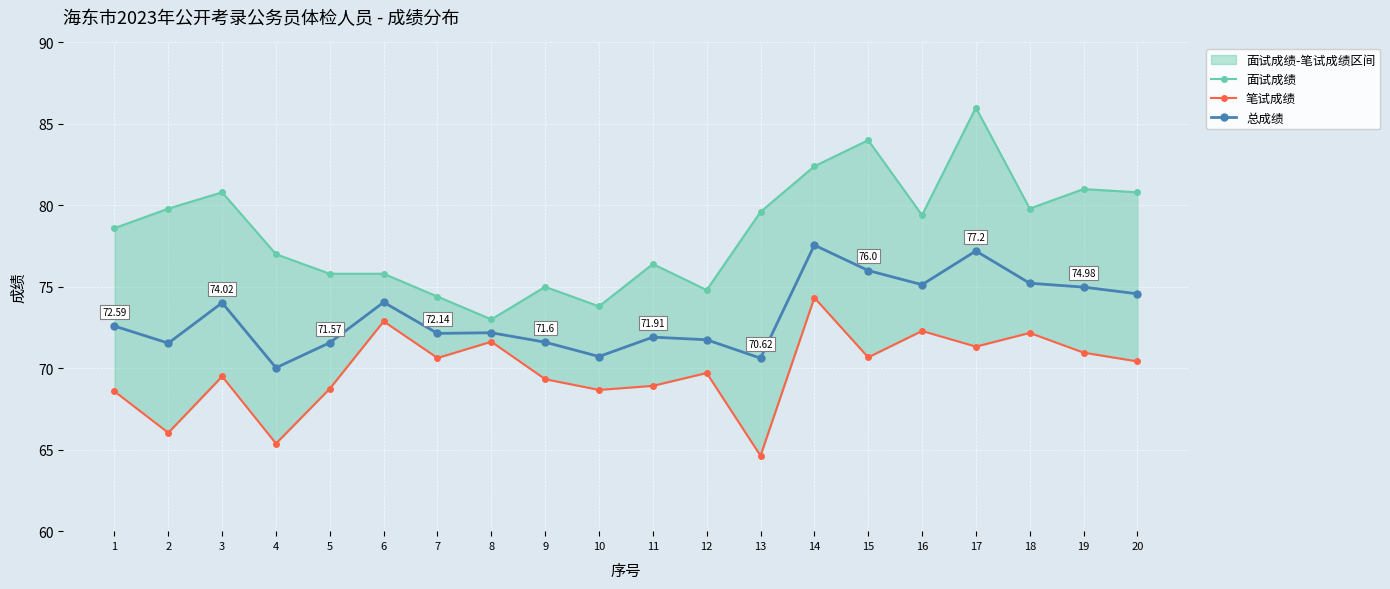

What is the approximate value of 面试成绩 at 17?

86.0